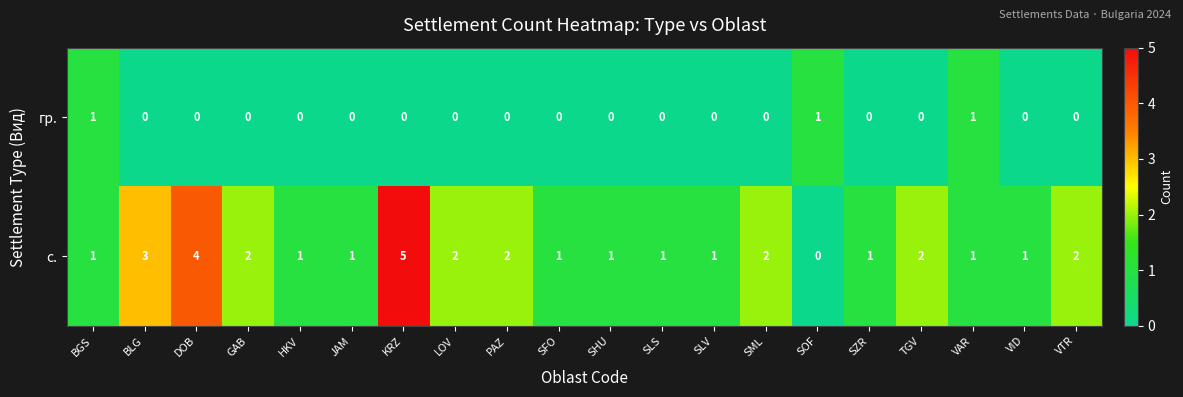

The гр. series shows 1 at SLV. True or false?

False